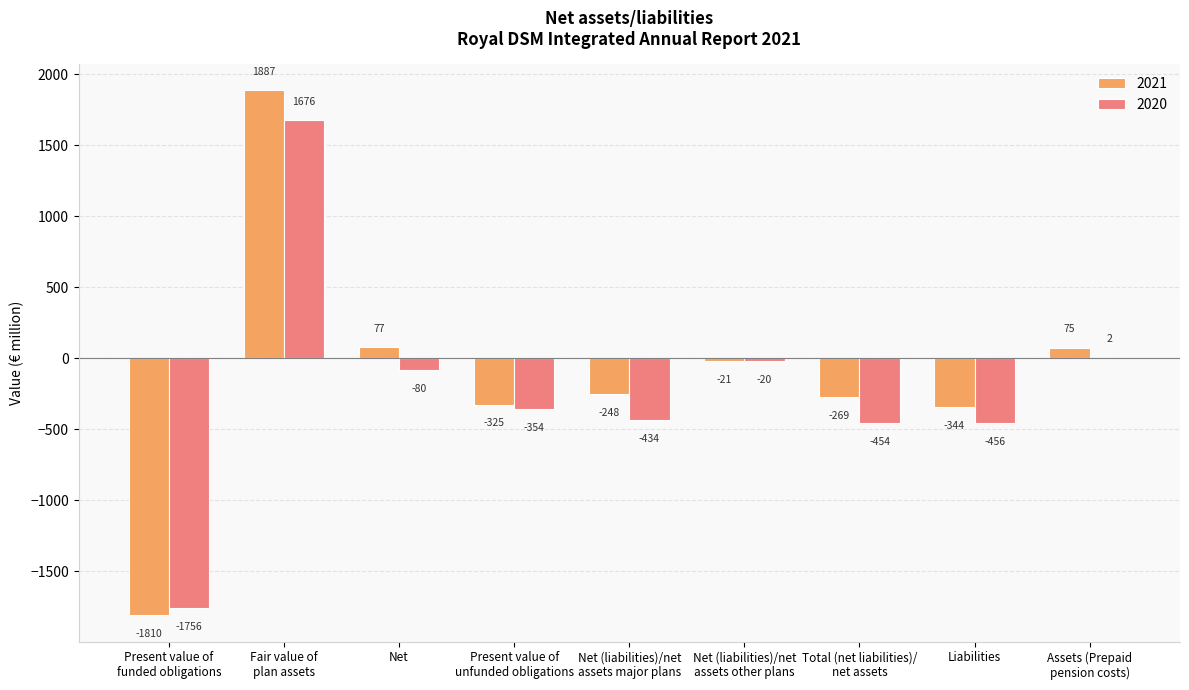

How many data points does each series have?

9